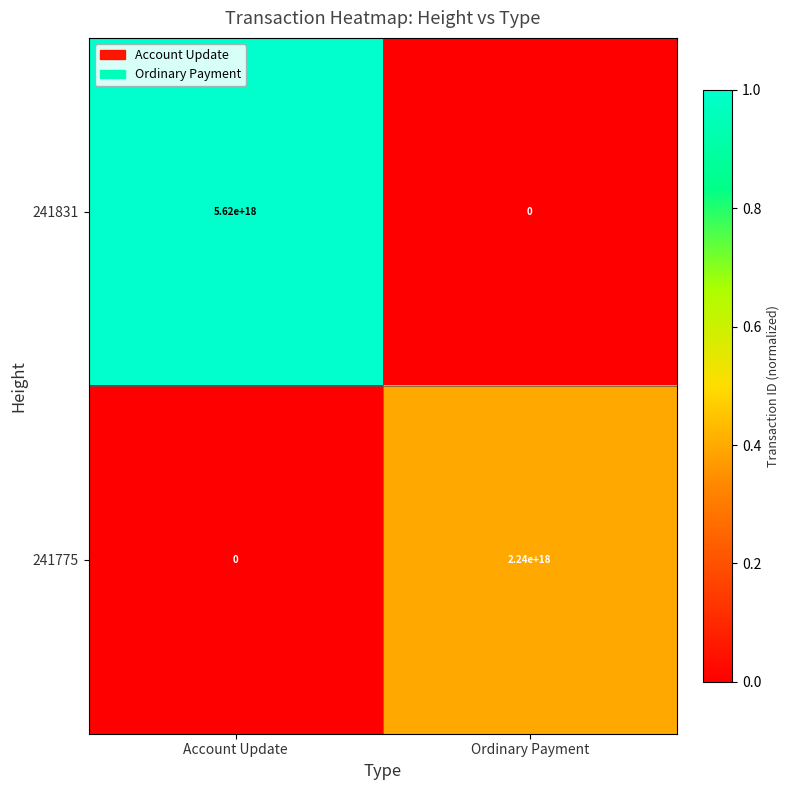

True or false: 241831 has a value of 9765032537642074112 at Account Update.

False